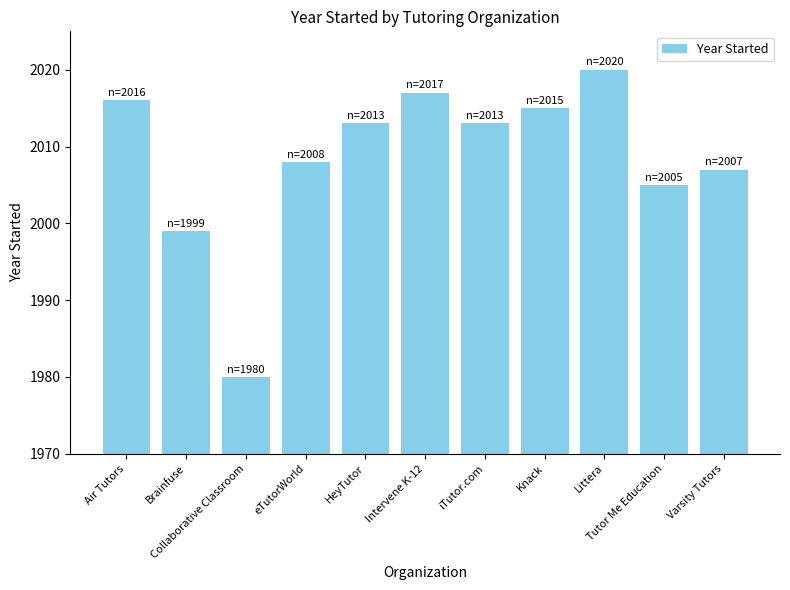

True or false: the data shows 2020 at Littera.

True